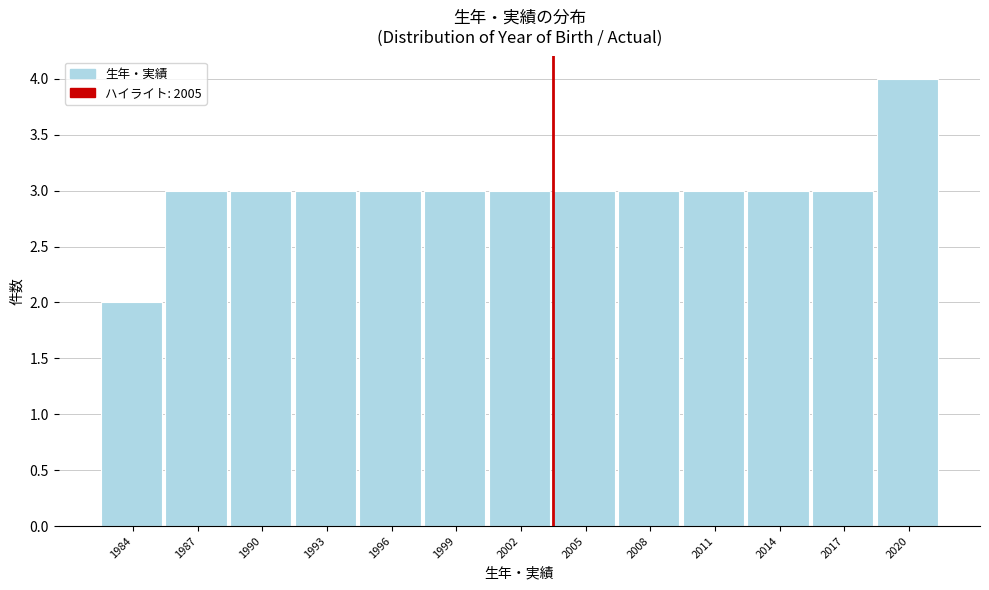

Reading left to right, what are all the values shown in this chart?

2	3	3	3	3	3	3	3	3	3	3	3	4